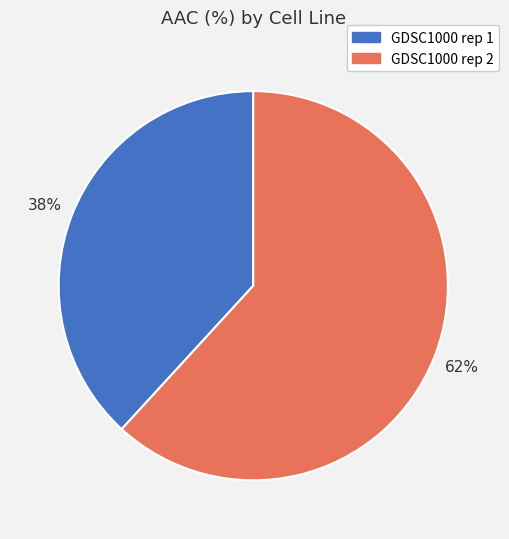

Between GDSC1000 rep 1 and GDSC1000 rep 2, which is larger?

GDSC1000 rep 2